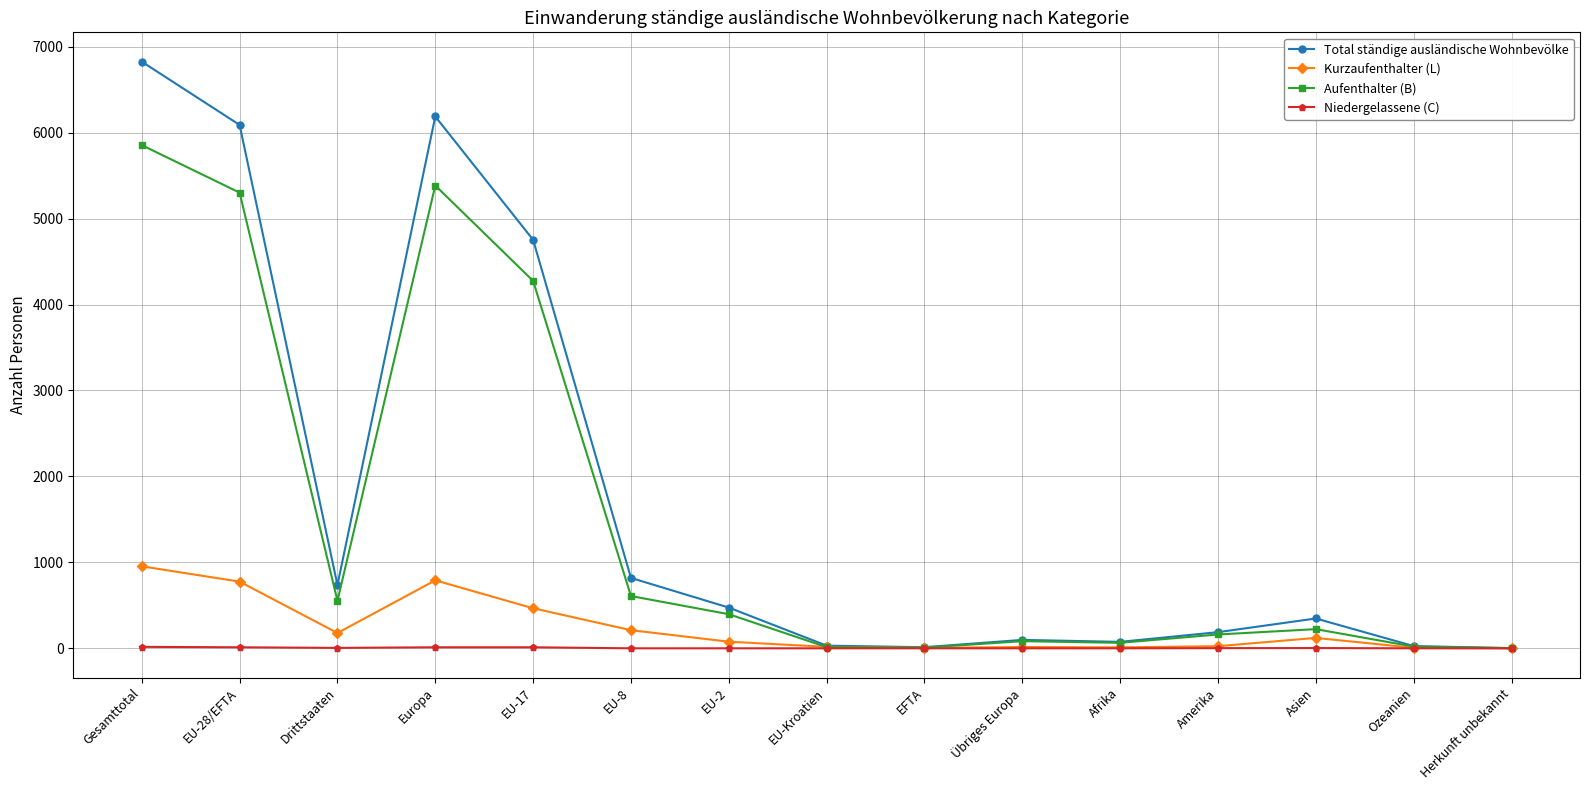

The Total ständige ausländische Wohnbevölke series shows 347 at Asien. True or false?

True